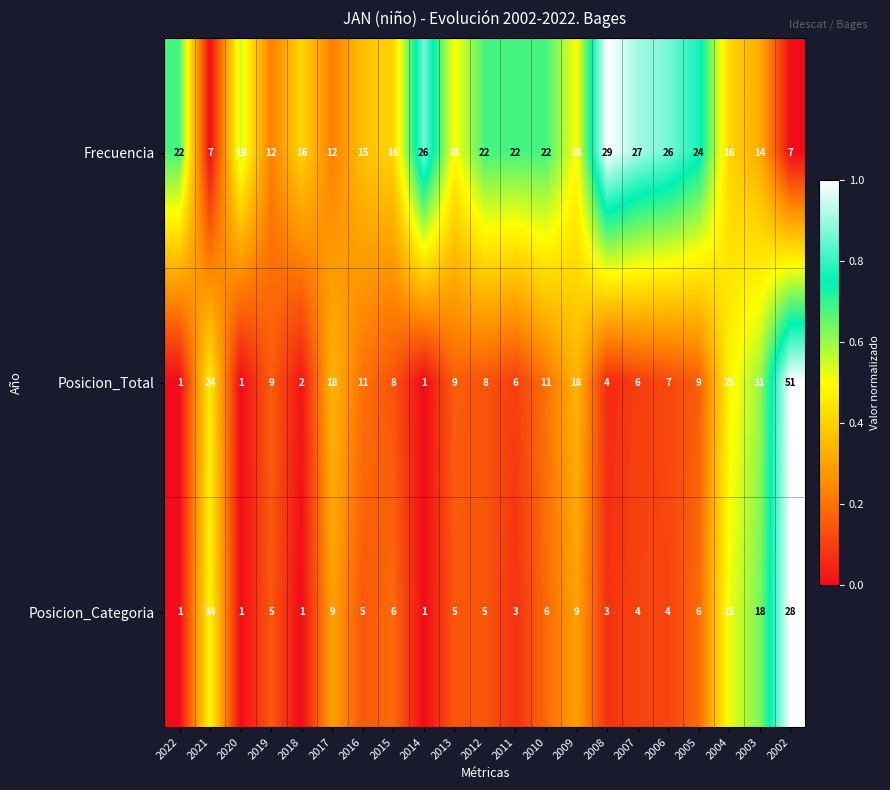

Rank the series at 2007 from highest to lowest value.

Frecuencia, Posicion_Total, Posicion_Categoria